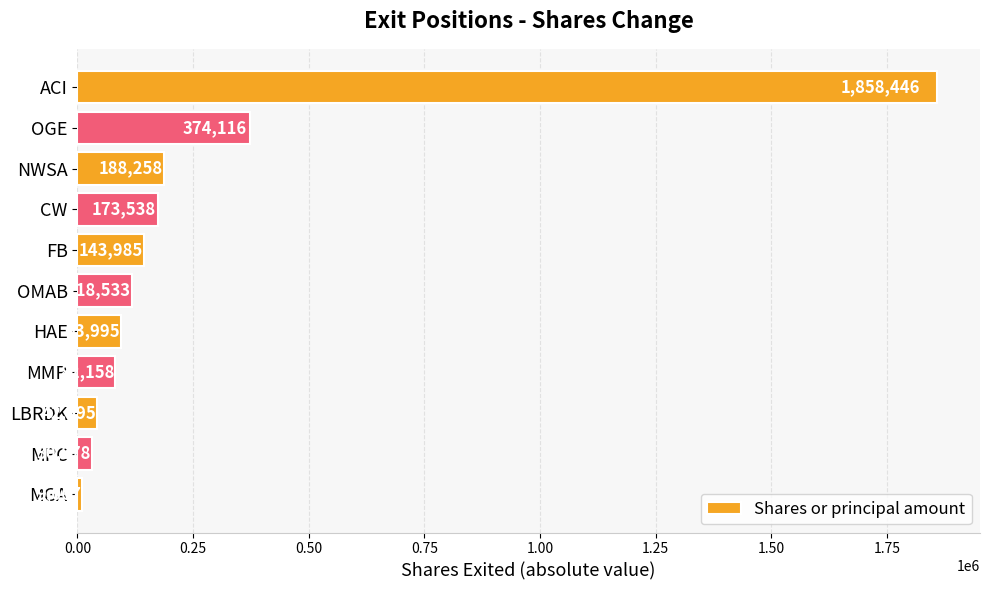

True or false: the data shows 55657 at OMAB.

False